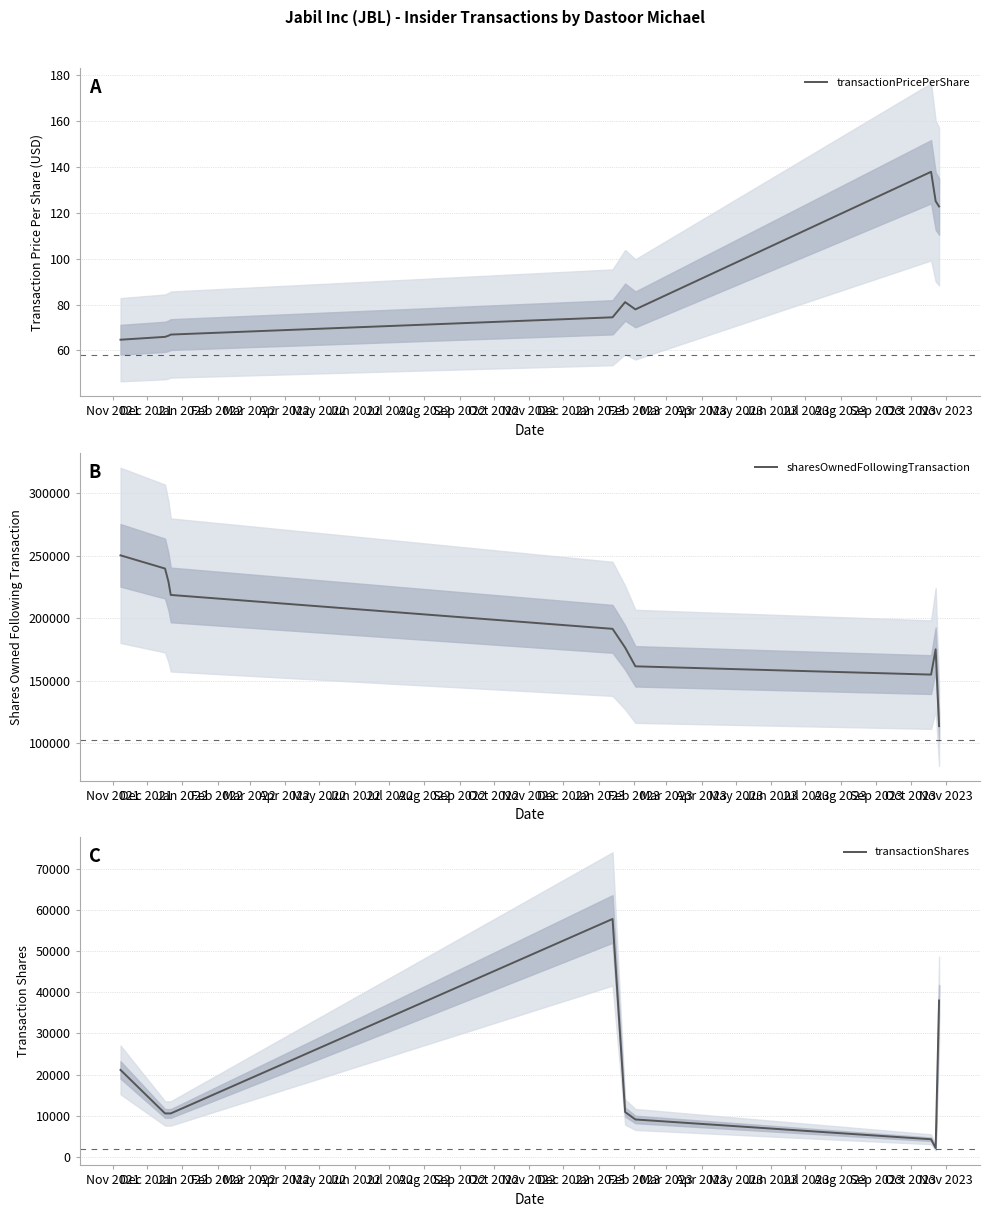

How many lines are shown in the chart?

3